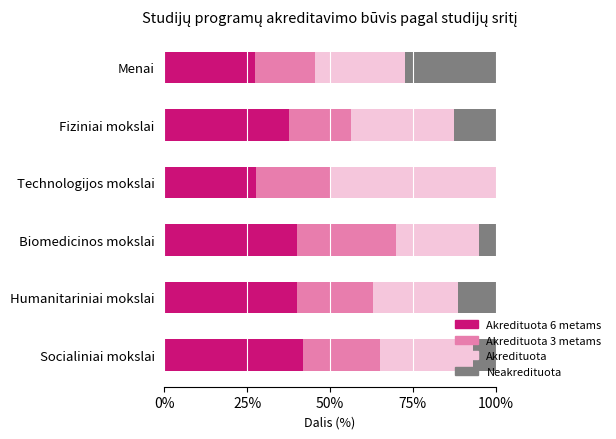

What is the total value across all series at Humanitariniai mokslai?

100.0